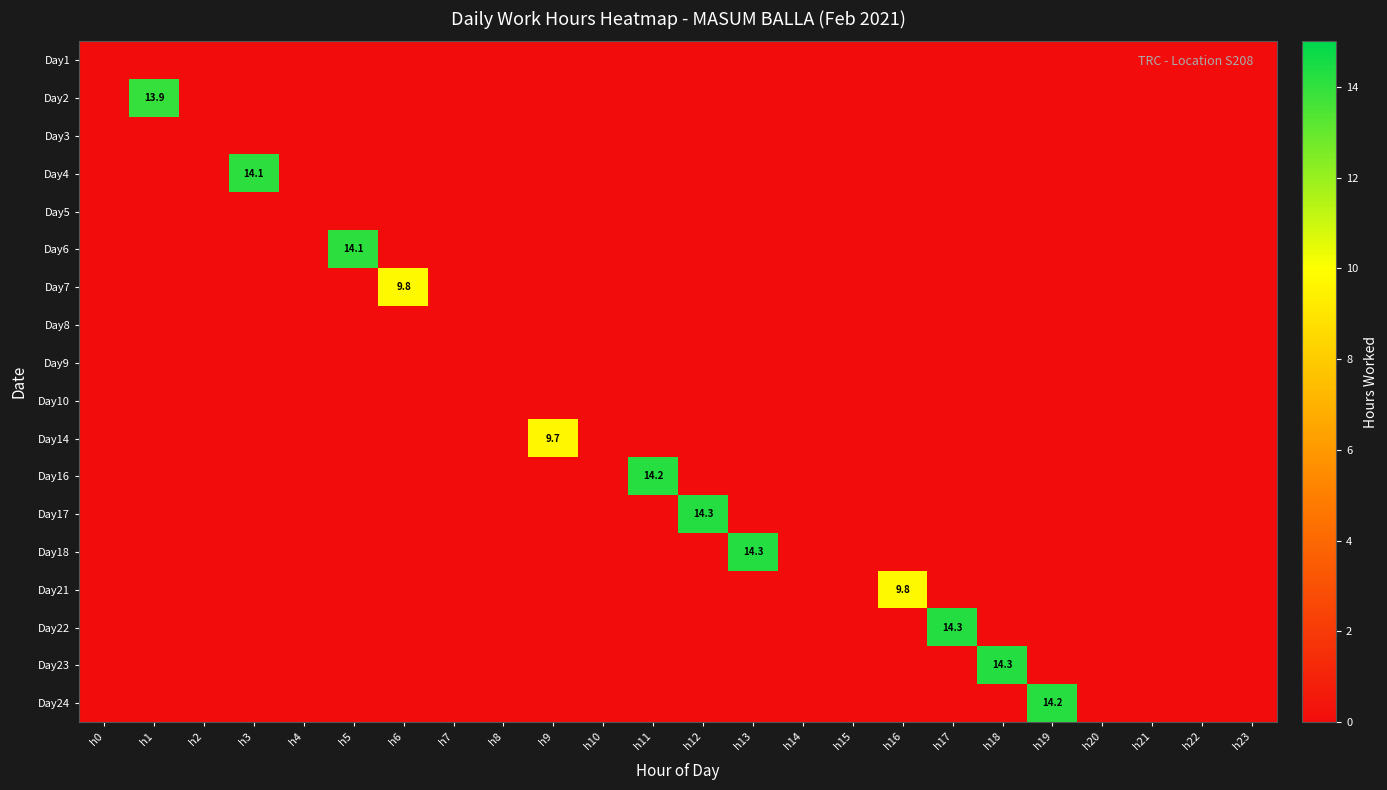

Rank the series by their maximum value, from highest to lowest.

Day23, Day17, Day18, Day22, Day24, Day16, Day6, Day4, Day2, Day7, Day21, Day14, Day1, Day3, Day5, Day8, Day9, Day10